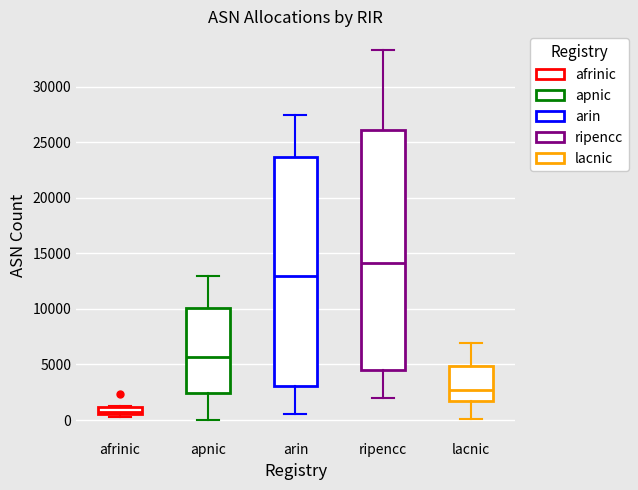

Which box has the highest median line?

ripencc